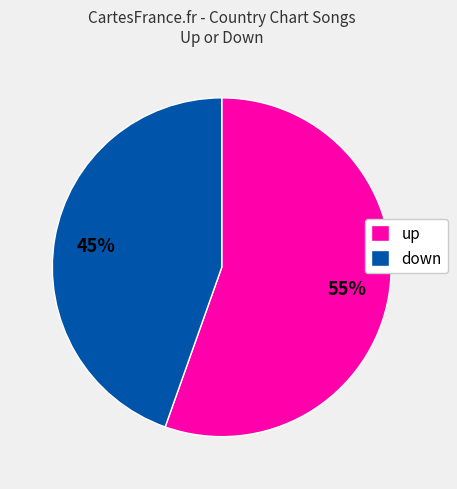

Which slice is the smallest?

down